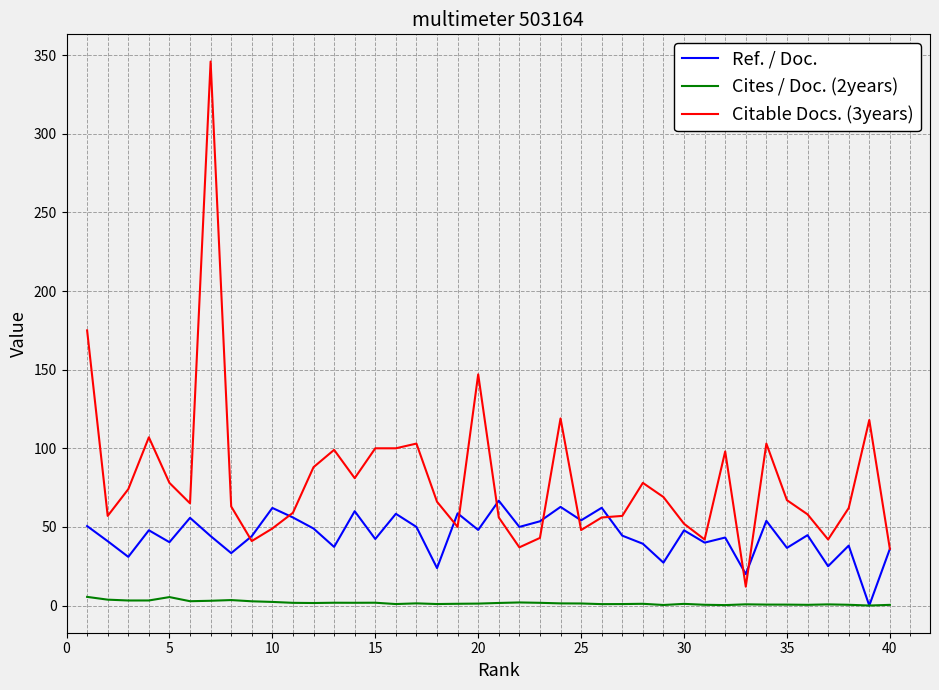

Which series has the largest total across all categories?

Citable Docs. (3years)